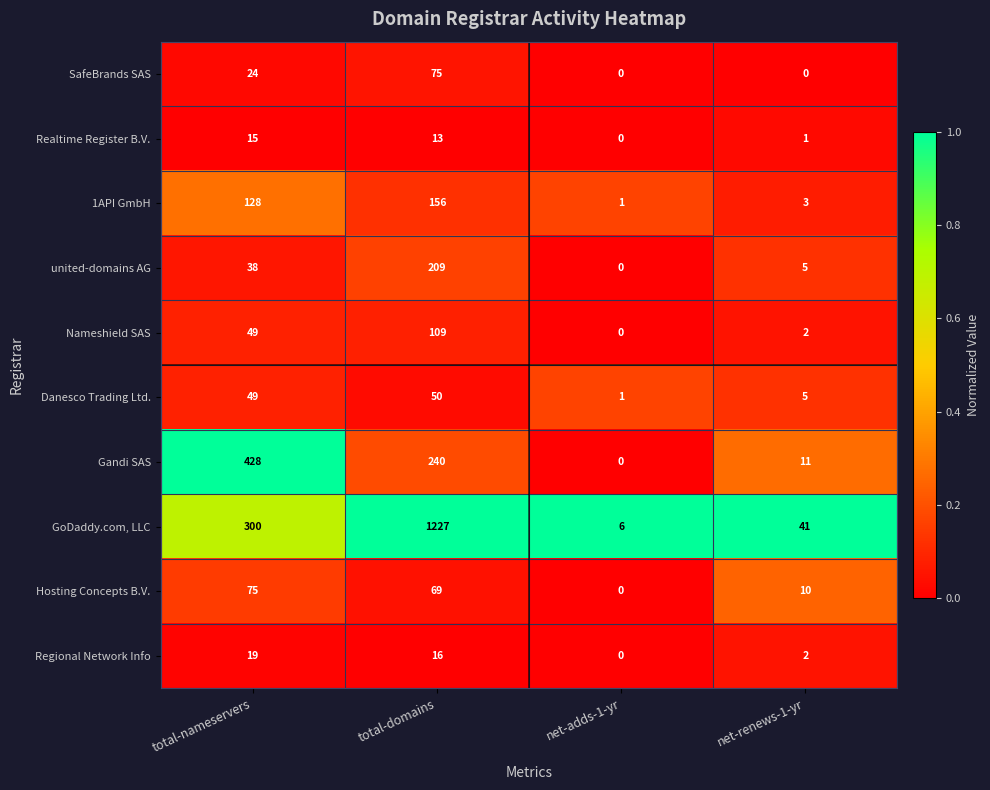

Which label corresponds to the largest value in the chart?

total-domains